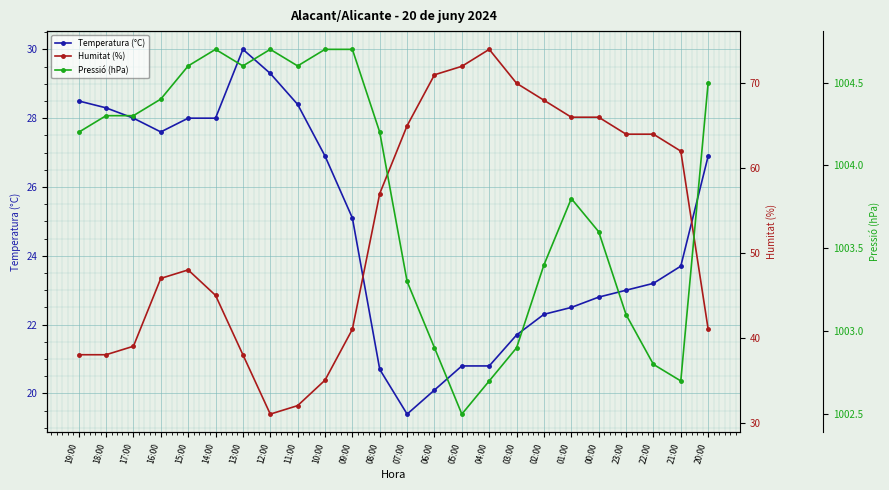

How many data points in Temperatura (°C) are above 25?

12